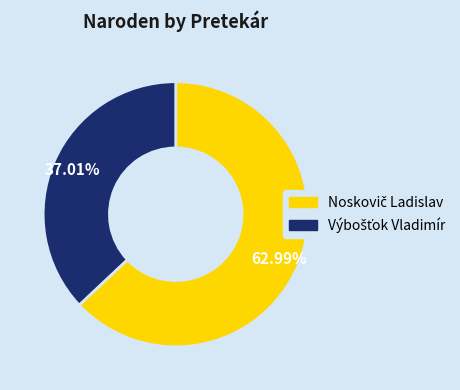

How many segments does this pie chart have?

2